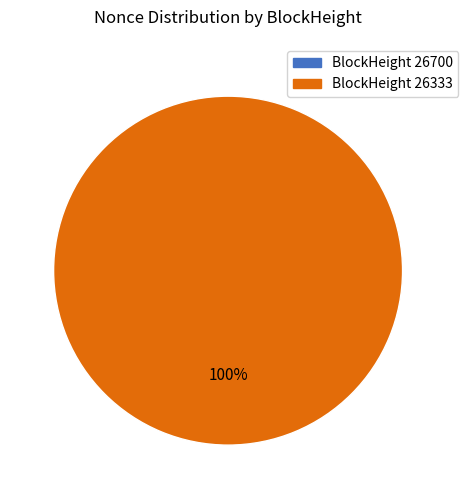

Between 26333 and 26700, which is larger?

26333